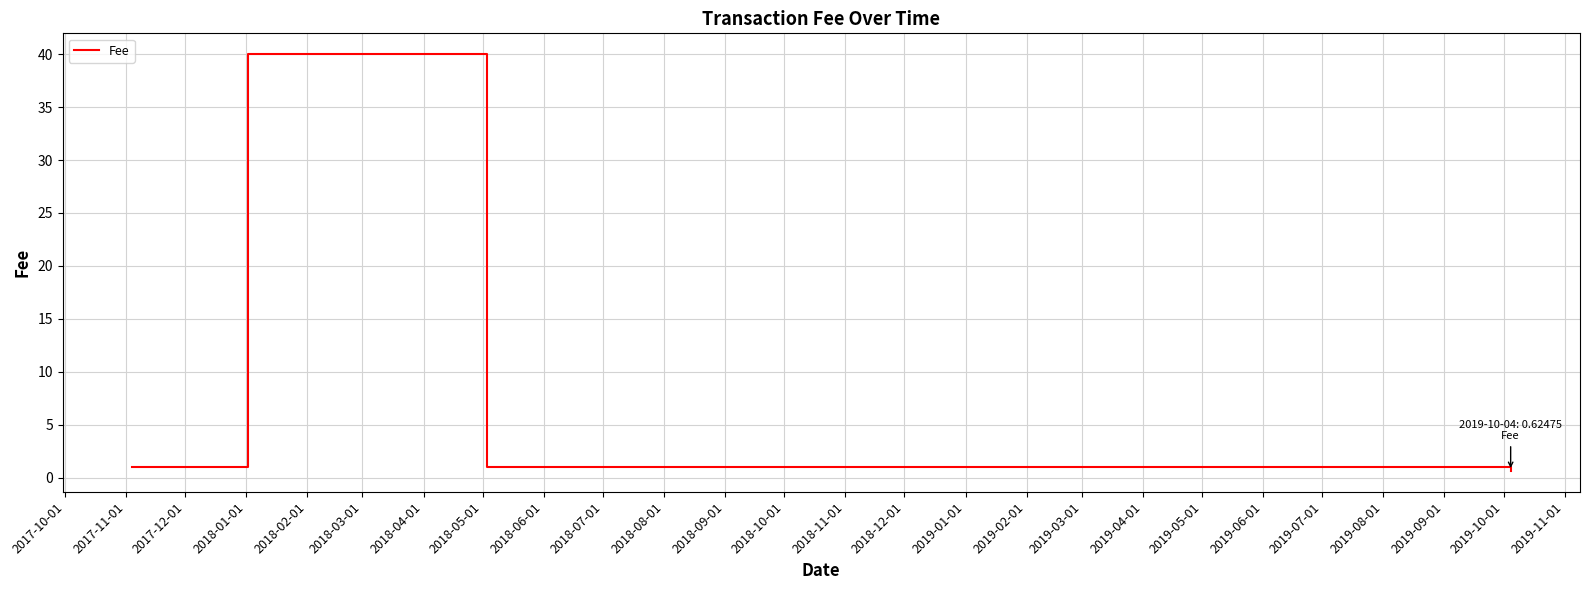

True or false: the data has more than 2 interior local peaks.

False